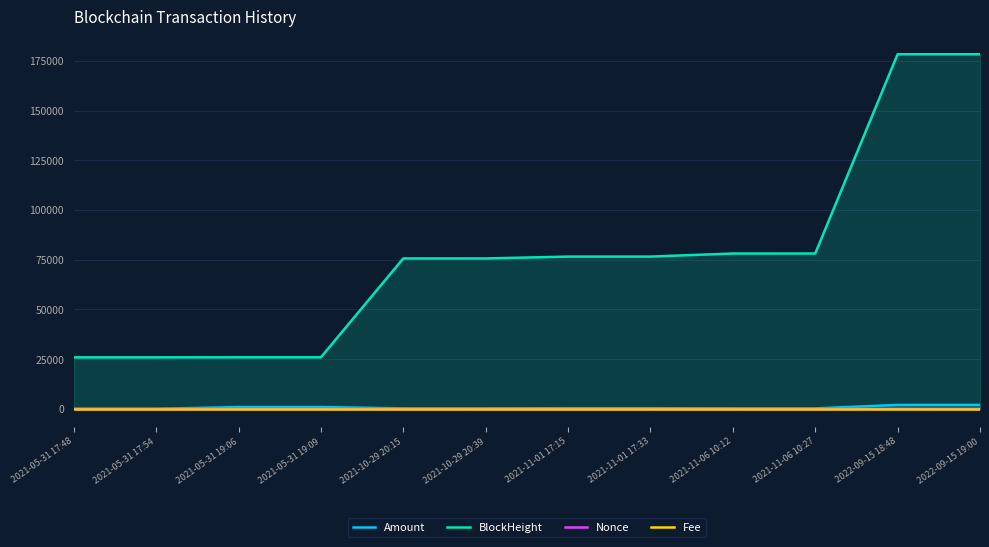

Where is Fee nearest to the value 0?

2021-11-06 10:12